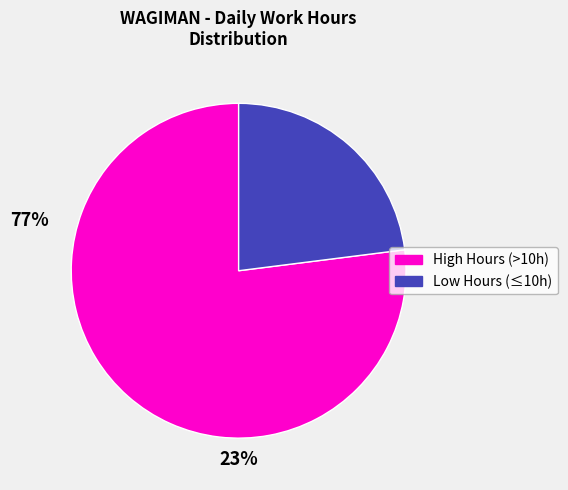

Does any single category account for the majority?

Yes